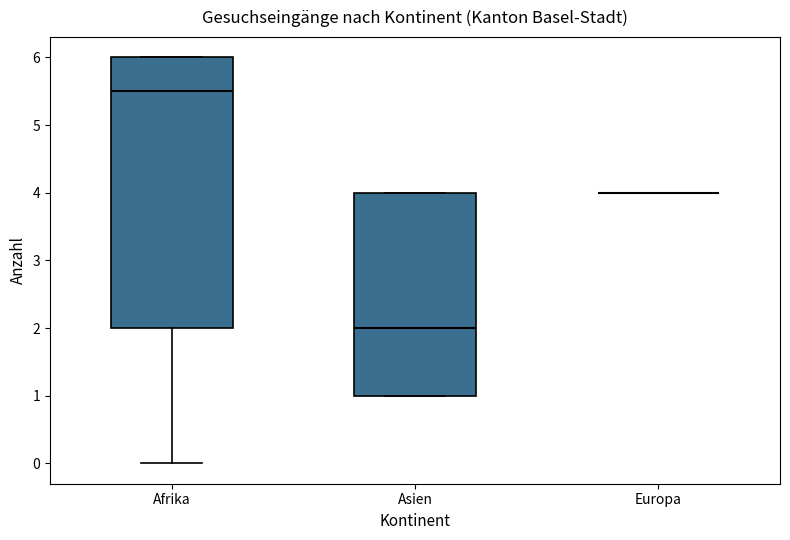

Reading left to right, transcribe this box plot: for each box, give where its median line is, the range the box spans, and where its two whiskers end, as read against the y-axis. The values are not printed on the chart, so give them approximately, as read against the axis.

Afrika: median 5.5, box 2.0 to 6.0, whiskers 0.0 to 6.0
Asien: median 2.0, box 1.0 to 4.0, whiskers 1.0 to 4.0
Europa: box collapsed to a line at 4.0, whiskers 4.0 to 4.0